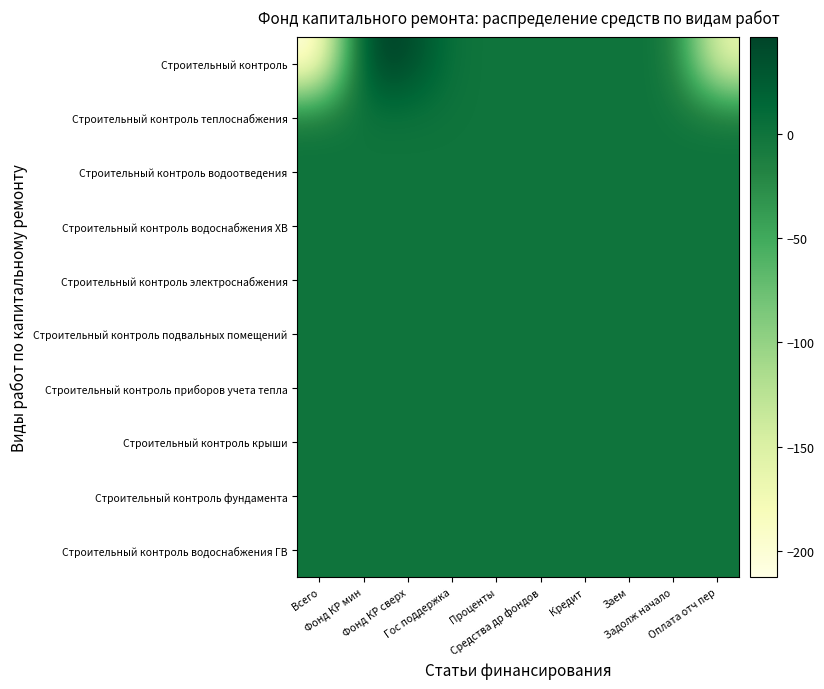

What is the spread (max minus min) of values at Оплата отч пер?

166.0